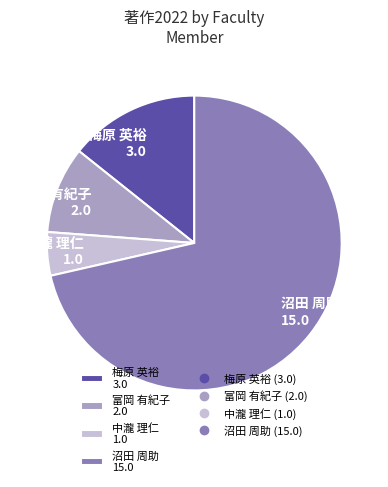

True or false: 沼田 周助 accounts for 78% of the total.

False